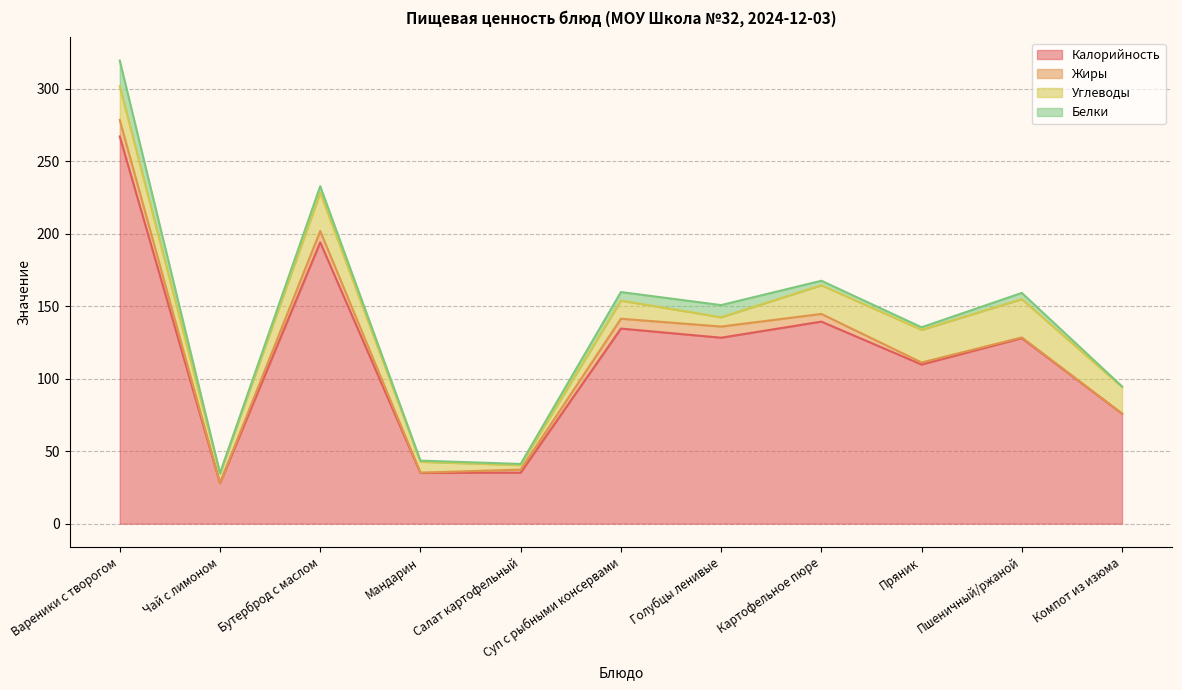

What position from the left is Пряник?

9